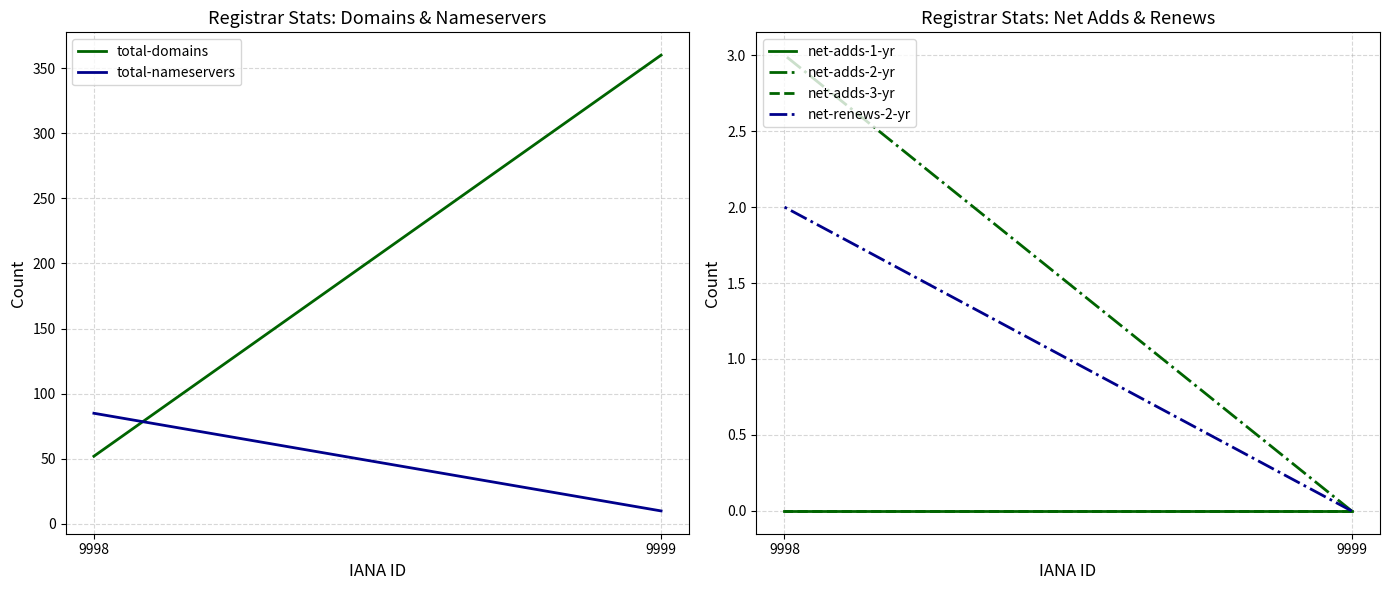

Is the value of net-adds-3-yr at 9999 greater than the value of total-domains at 9999?

No